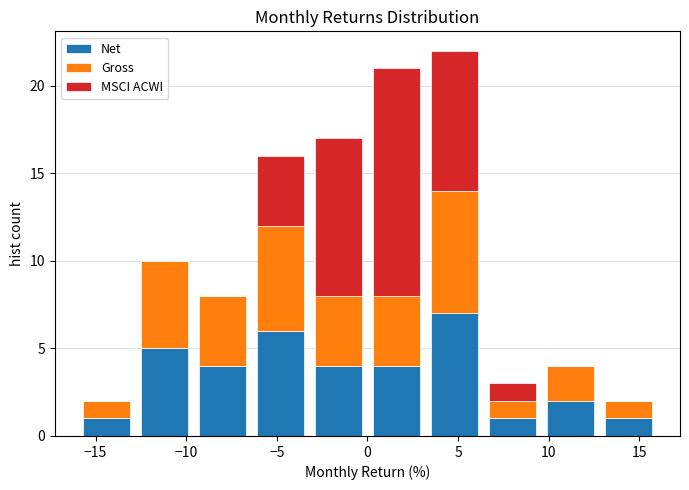

Reading left to right, list every stacked bar in this chart as the range it spans on the x-axis followed by its total height. Neither the bar edges nor the heights are printed on the chart, so give them approximately, as read against the axes.

-16.0 to -12.8: 2
-12.8 to -9.6: 10
-9.6 to -6.4: 8
-6.4 to -3.2: 16
-3.2 to 0.0: 17
0.0 to 3.2: 21
3.2 to 6.4: 22
6.4 to 9.6: 3
9.6 to 12.8: 4
12.8 to 16.0: 2